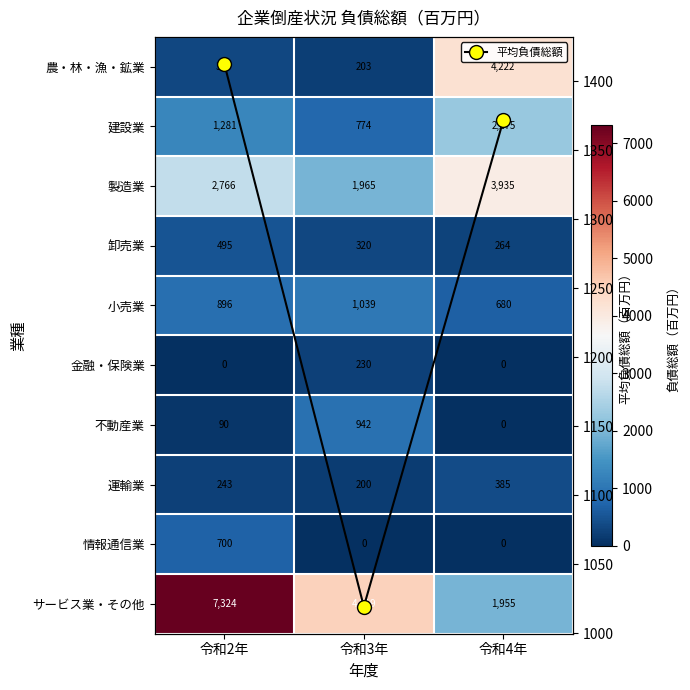

What is the minimum value for 平均負債総額?

1019.2